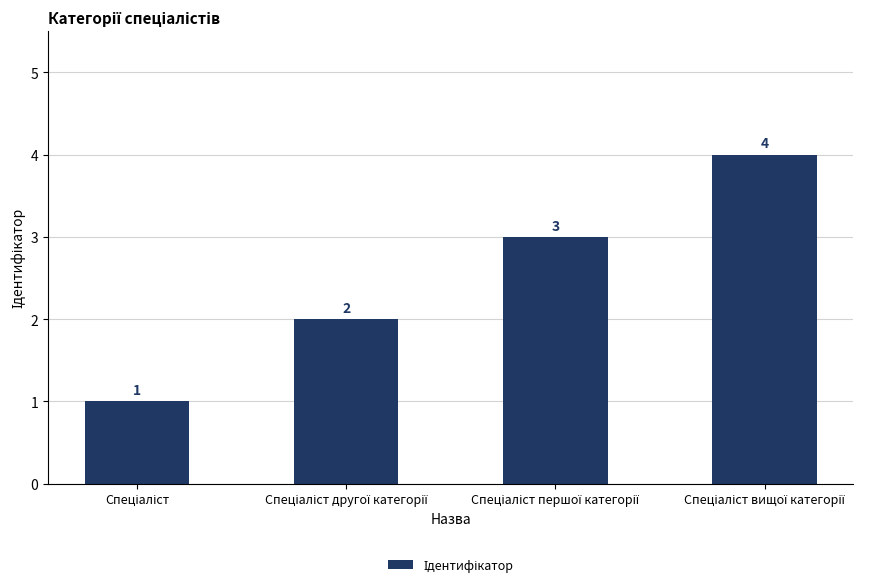

Count the number of categories in the chart.

4